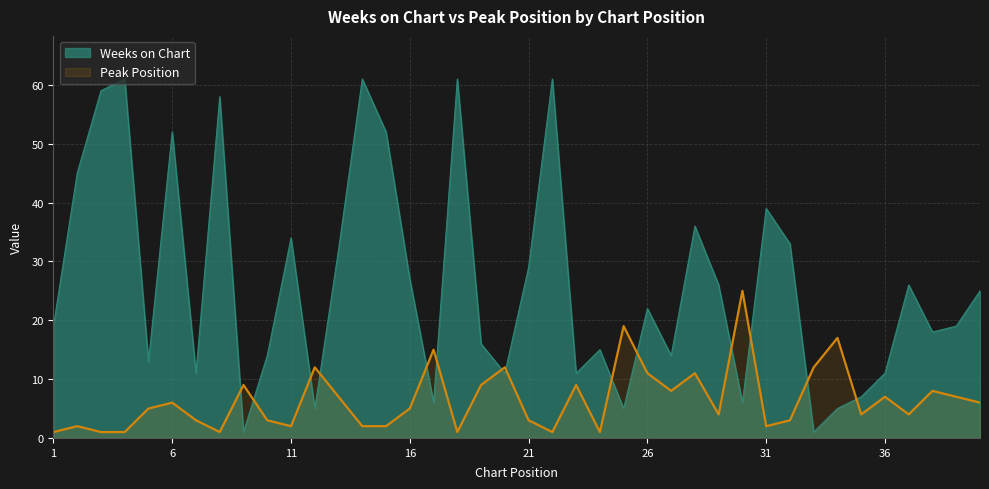

What are all the series names shown in the legend?

Weeks on Chart, Peak Position